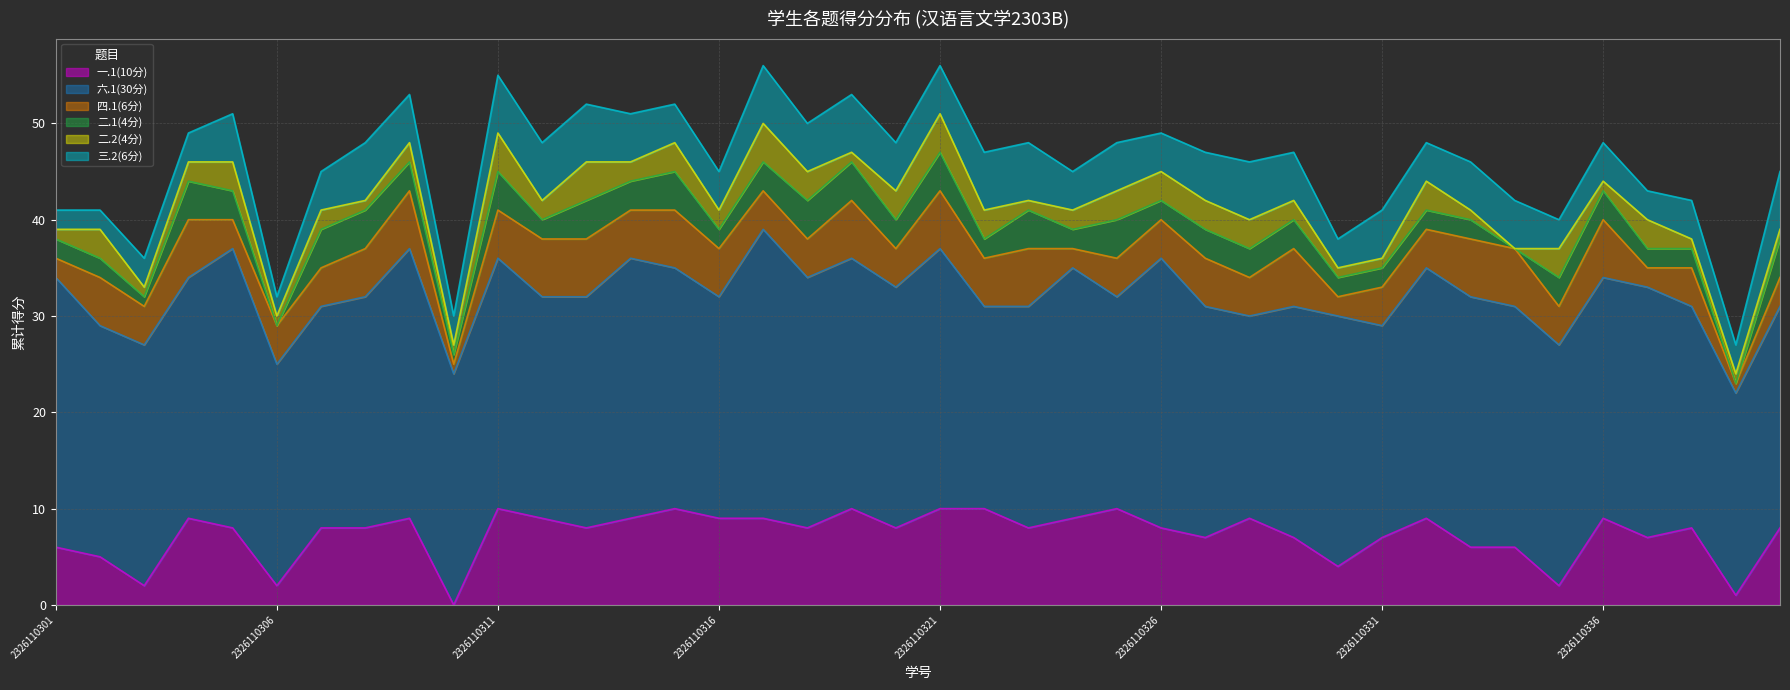

Rank the series at 2326110305 from highest to lowest value.

六.1(30分), 一.1(10分), 三.2(6分), 四.1(6分), 二.1(4分), 二.2(4分)